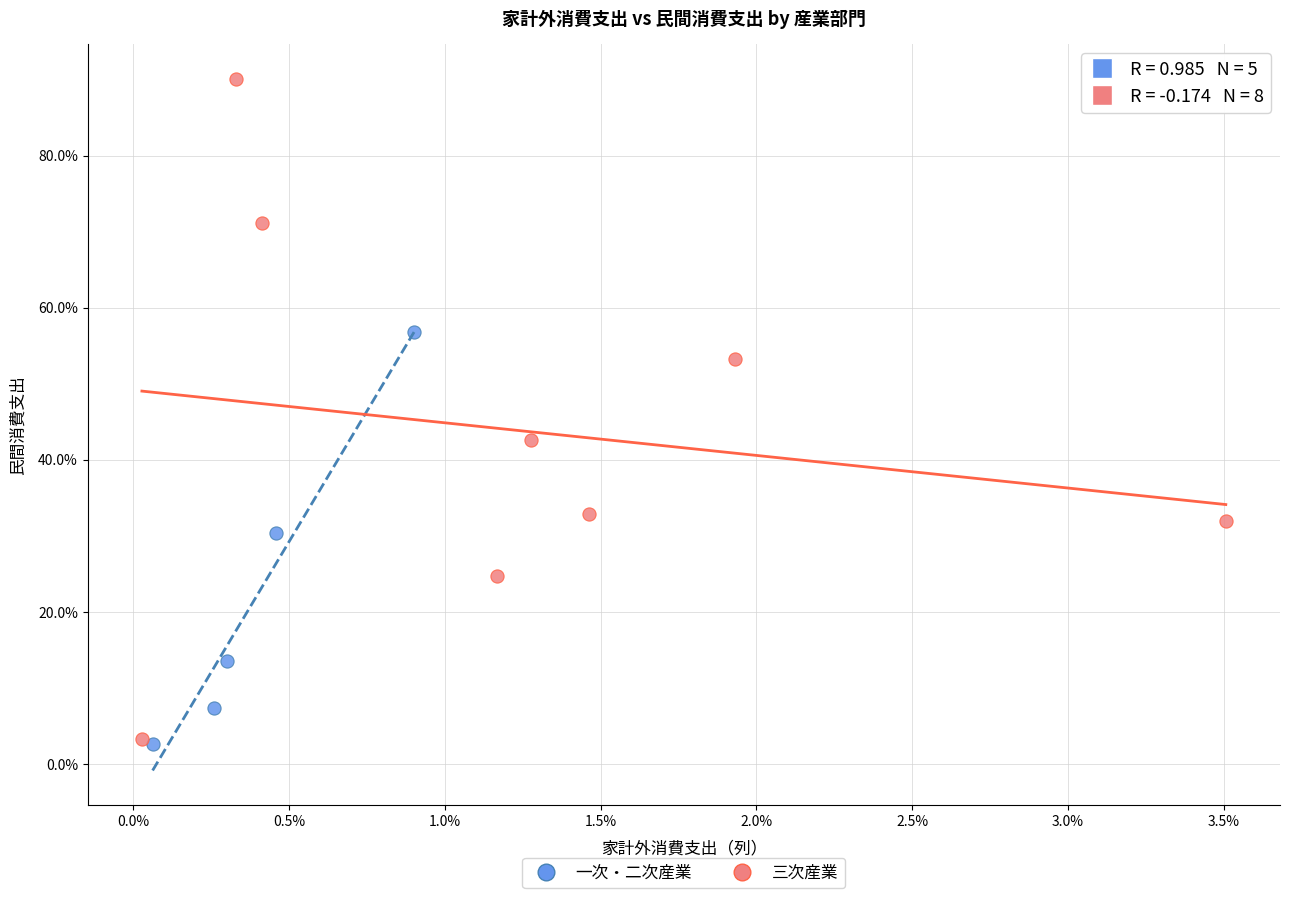

What are all the series names shown in the legend?

一次・二次産業, 三次産業